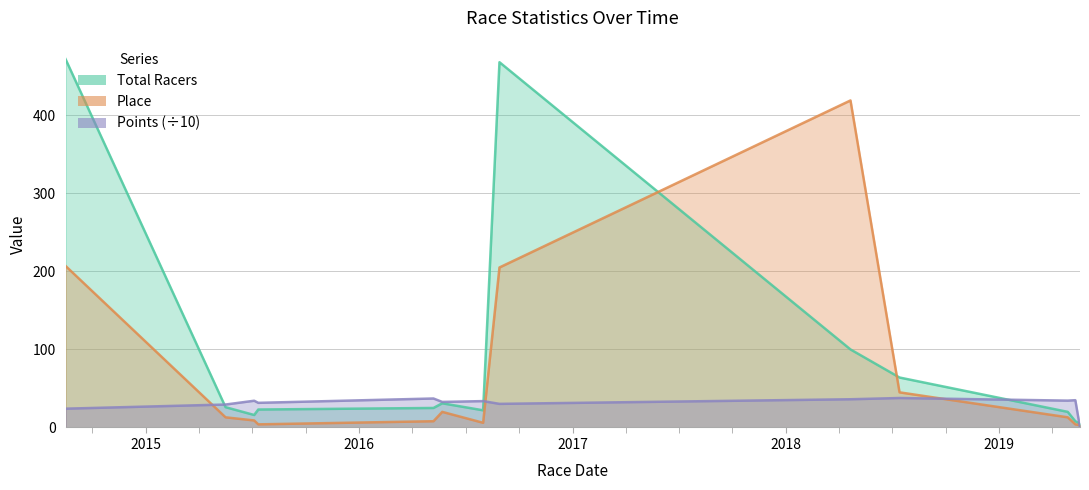

What value does the Points series have at 2018-04-21?

36.2